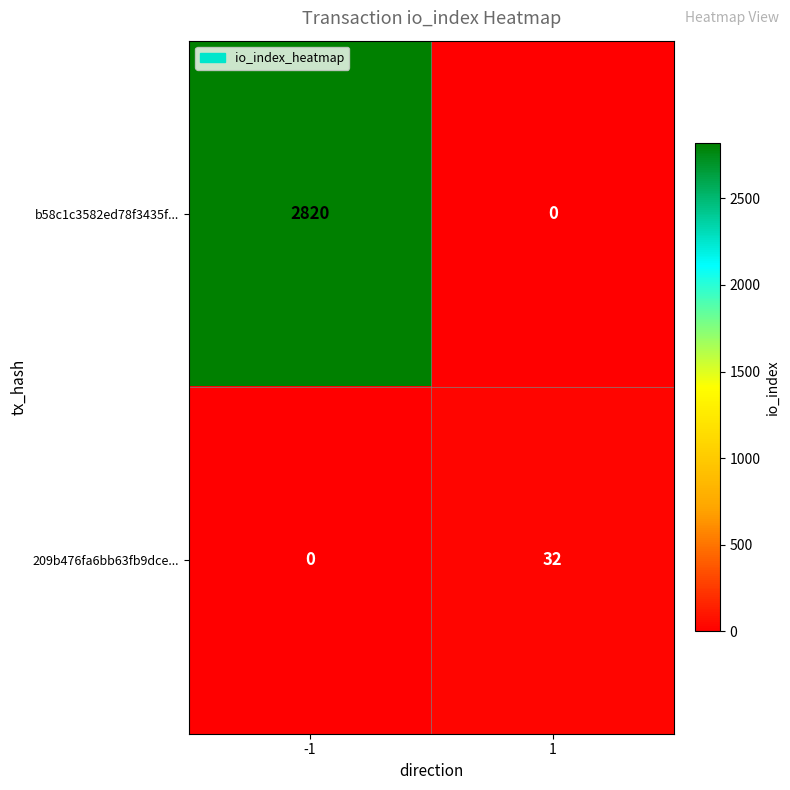

Rank the series by their average value, from lowest to highest.

209b476fa6bb63fb9dce..., b58c1c3582ed78f3435f...